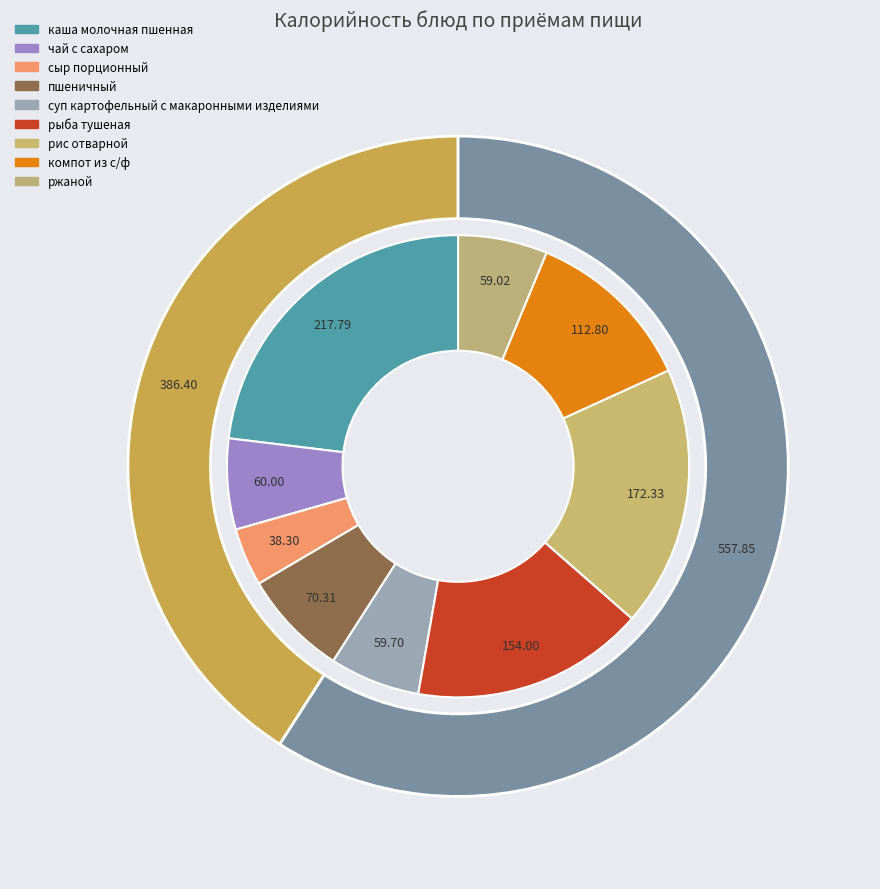

Between каша молочная пшенная and рис отварной, which is larger?

каша молочная пшенная